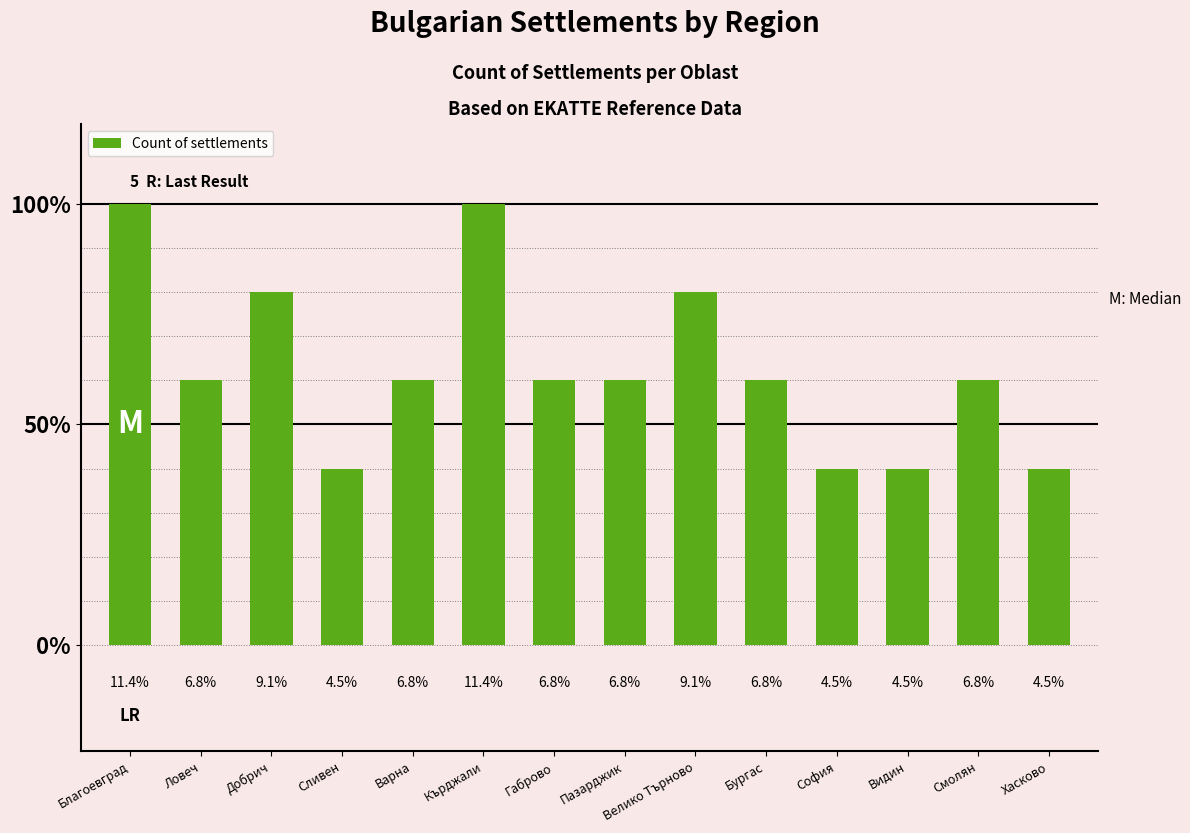

What position from the left is София?

11